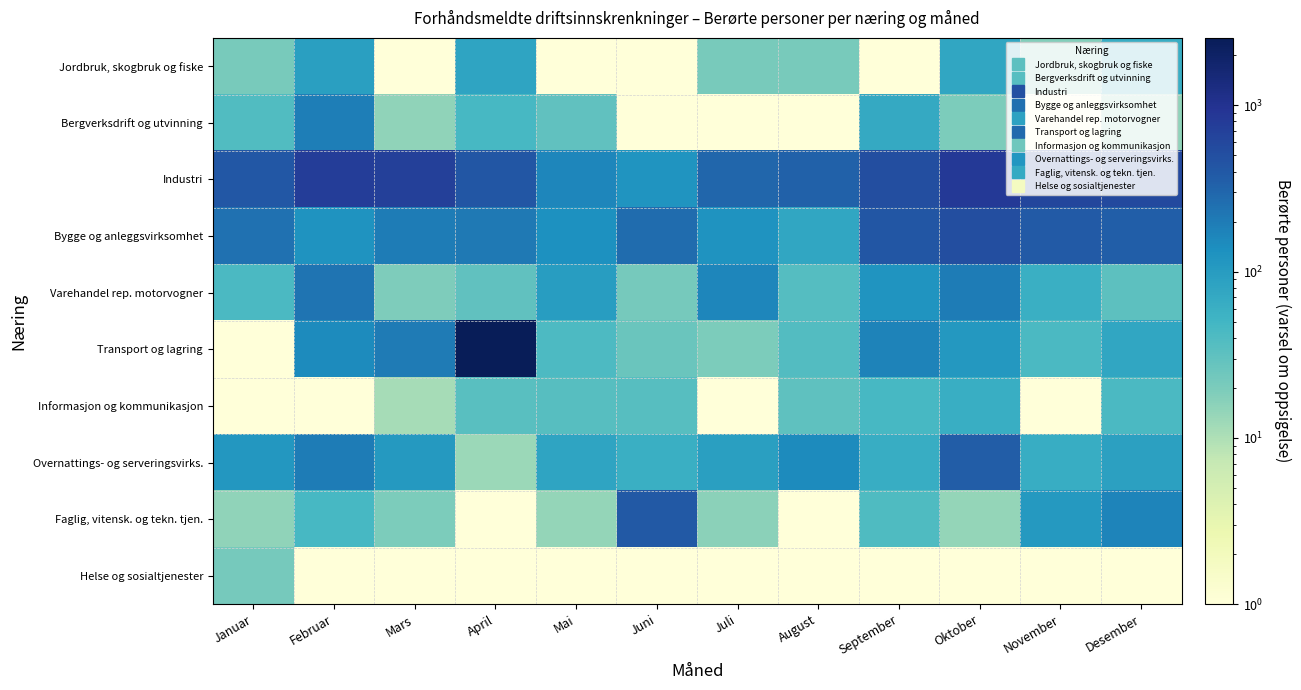

Reading left to right, list all the values displayed in this chart.

Jordbruk, skogbruk og fiske: Januar=21.0	Februar=92.0	Mars=0.1	April=80.0	Mai=0.1	Juni=0.1	Juli=21.0	August=21.0	September=0.1	Oktober=77.0	November=18.0	Desember=64.0
Bergverksdrift og utvinning: Januar=39.0	Februar=190.0	Mars=15.0	April=45.0	Mai=30.0	Juni=0.1	Juli=0.1	August=0.1	September=70.0	Oktober=20.0	November=0.1	Desember=15.0
Industri: Januar=412.0	Februar=770.0	Mars=710.0	April=424.0	Mai=165.0	Juni=119.0	Juli=307.0	August=332.0	September=507.0	Oktober=837.0	November=610.0	Desember=575.0
Bygge og anleggsvirksomhet: Januar=247.0	Februar=126.0	Mars=198.0	April=208.0	Mai=131.0	Juni=265.0	Juli=125.0	August=76.0	September=430.0	Oktober=514.0	November=391.0	Desember=356.0
Varehandel rep. motorvogner: Januar=42.0	Februar=227.0	Mars=19.0	April=30.0	Mai=98.0	Juni=22.0	Juli=166.0	August=37.0	September=119.0	Oktober=195.0	November=59.0	Desember=32.0
Transport og lagring: Januar=0.1	Februar=151.0	Mars=206.0	April=2545.0	Mai=41.0	Juni=26.0	Juli=20.0	August=38.0	September=172.0	Oktober=110.0	November=43.0	Desember=76.0
Informasjon og kommunikasjon: Januar=0.1	Februar=0.1	Mars=11.0	April=34.0	Mai=36.0	Juni=36.0	Juli=0.1	August=31.0	September=46.0	Oktober=61.0	November=0.1	Desember=43.0
Overnattings- og serveringsvirks.: Januar=115.0	Februar=196.0	Mars=106.0	April=13.0	Mai=80.0	Juni=60.0	Juli=93.0	August=150.0	September=63.0	Oktober=368.0	November=64.0	Desember=90.0
Faglig, vitensk. og tekn. tjen.: Januar=15.0	Februar=45.0	Mars=20.0	April=0.1	Mai=14.0	Juni=399.0	Juli=16.0	August=0.1	September=40.0	Oktober=14.0	November=107.0	Desember=170.0
Helse og sosialtjenester: Januar=22.0	Februar=0.1	Mars=0.1	April=0.1	Mai=0.1	Juni=0.1	Juli=0.1	August=0.1	September=0.1	Oktober=0.1	November=0.1	Desember=0.1